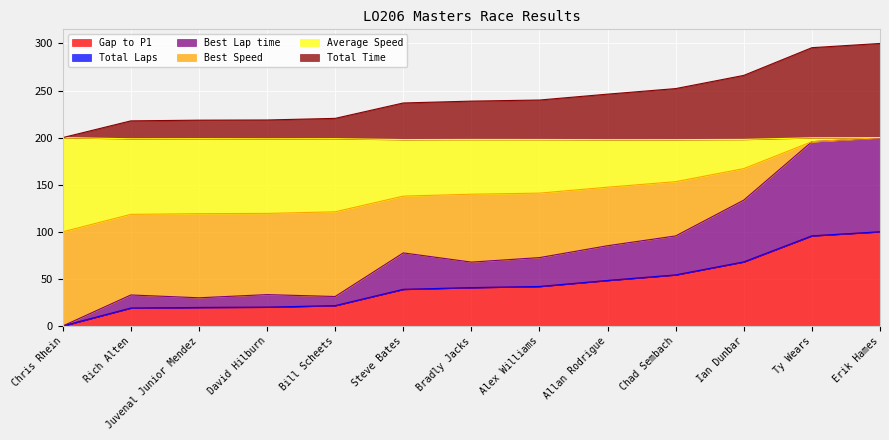

How many values in Average Speed are above zero?

12